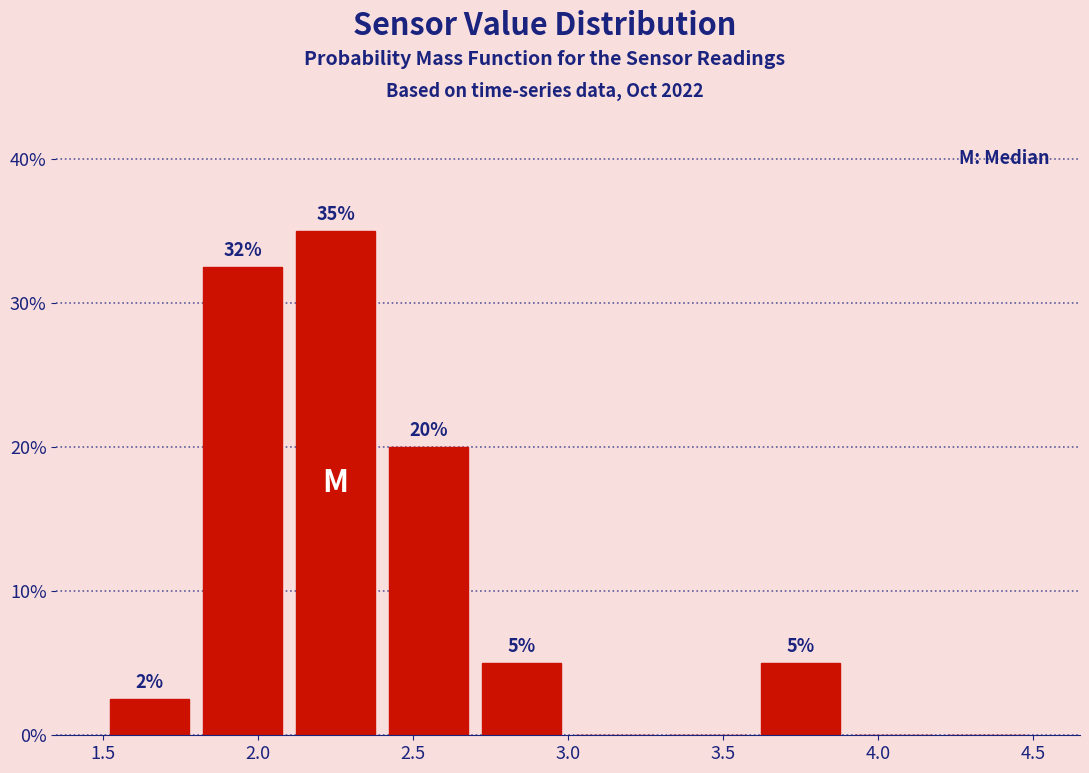

Over which range of the x-axis is the bar tallest?

2.1 to 2.4